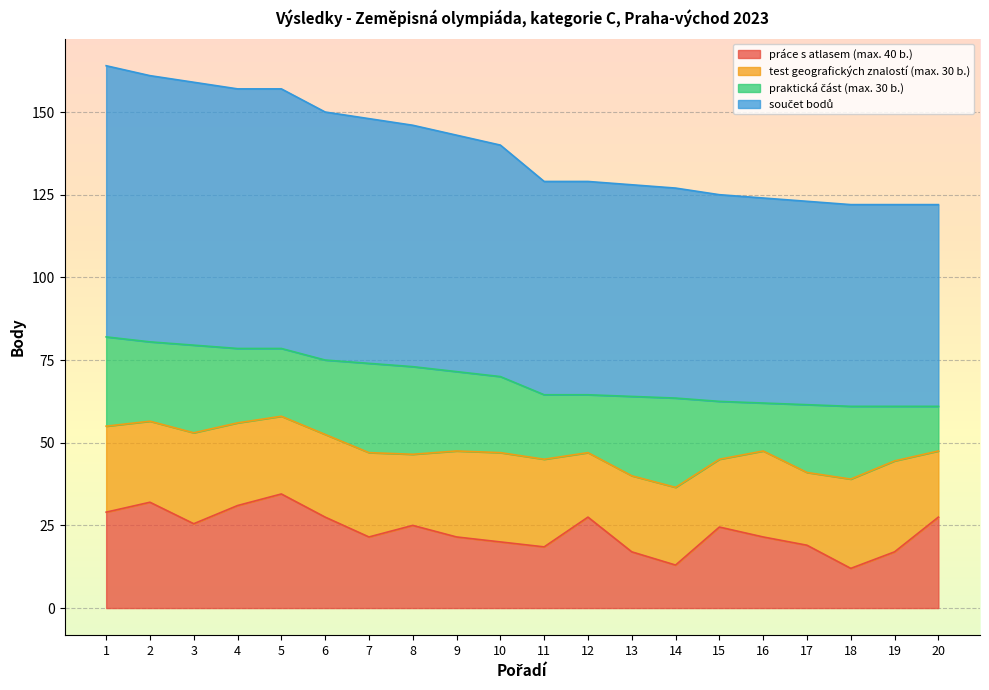

Which series has the widest spread of values?

práce s atlasem (max. 40 b.)